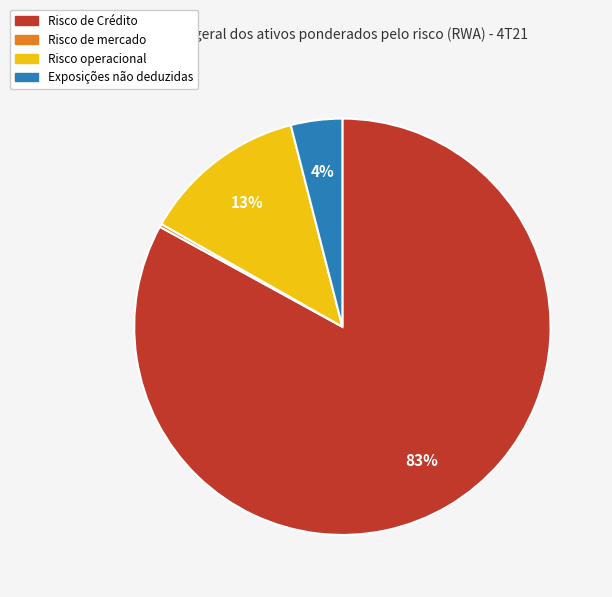

Is Exposições não deduzidas the majority of the pie?

No